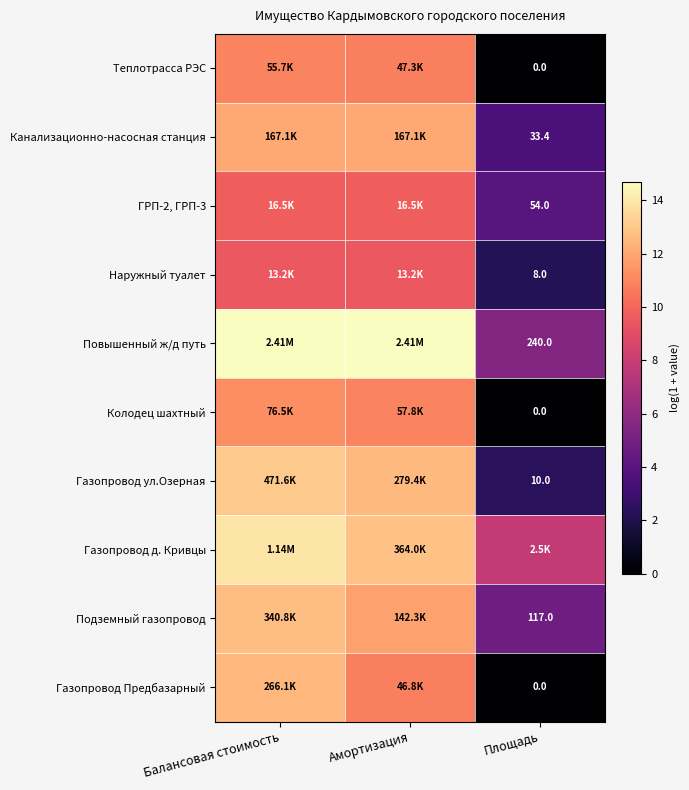

Is it true that Подземный газопровод equals 7.7 at Площадь?

False